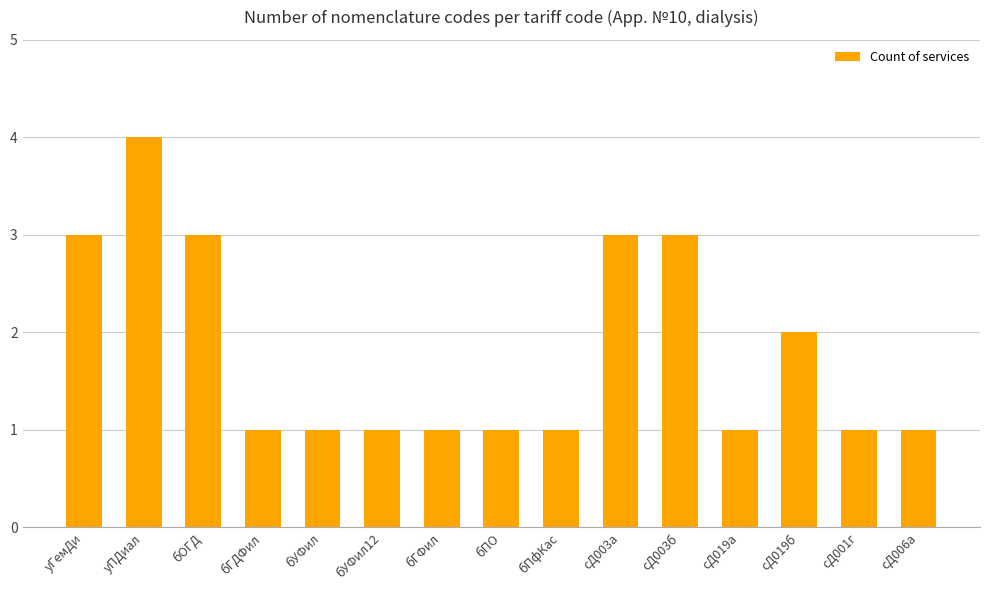

True or false: the data shows 0 at бПО.

False